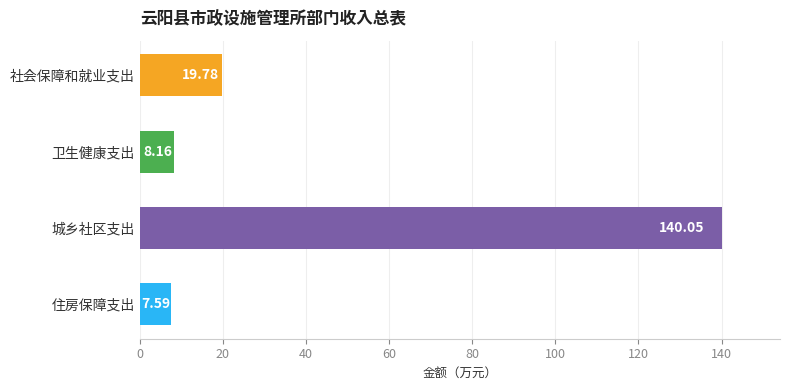

What is the difference between the values at 社会保障和就业支出 and 城乡社区支出?

120.3